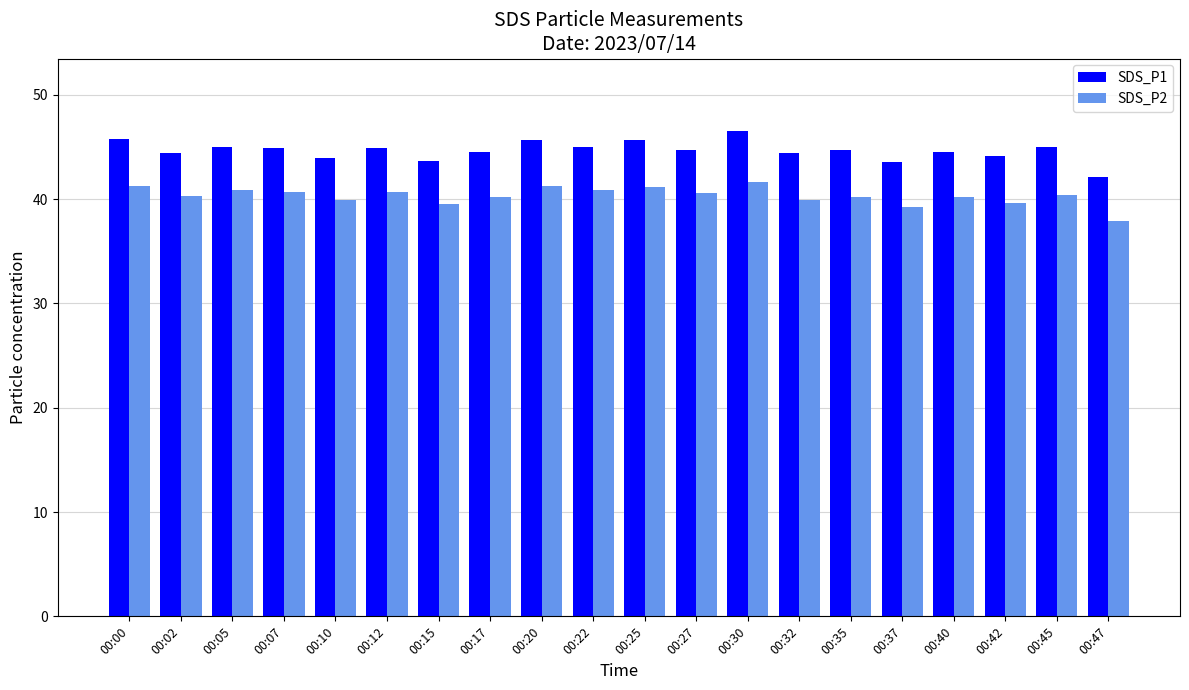

What is the sum of the SDS_P2 values at 00:35 and 00:30?

81.8